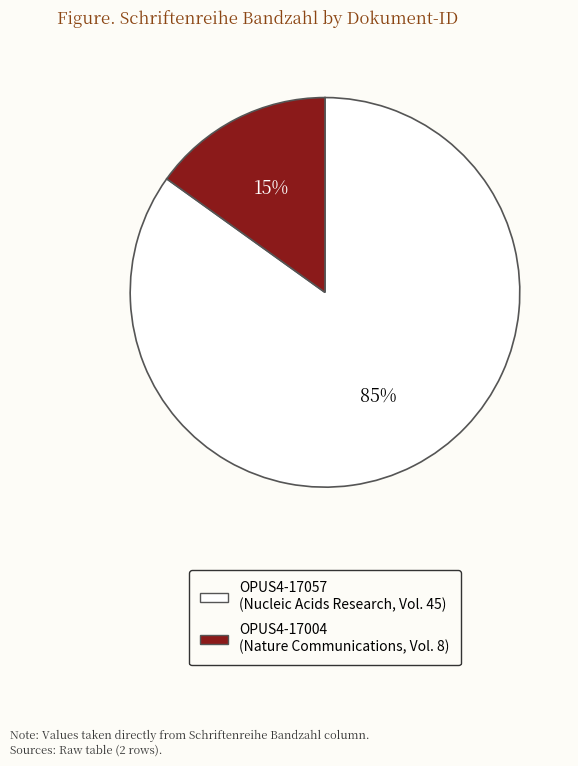

Between OPUS4-17057 (Nucleic Acids Research, Vol. 45) and OPUS4-17004 (Nature Communications, Vol. 8), which is larger?

OPUS4-17057 (Nucleic Acids Research, Vol. 45)